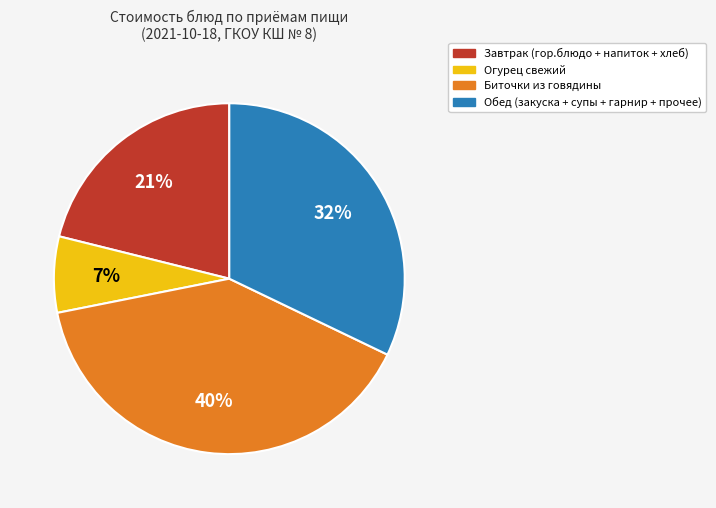

Is it true that Завтрак (гор.блюдо + напиток + хлеб) is 21% of the pie?

True